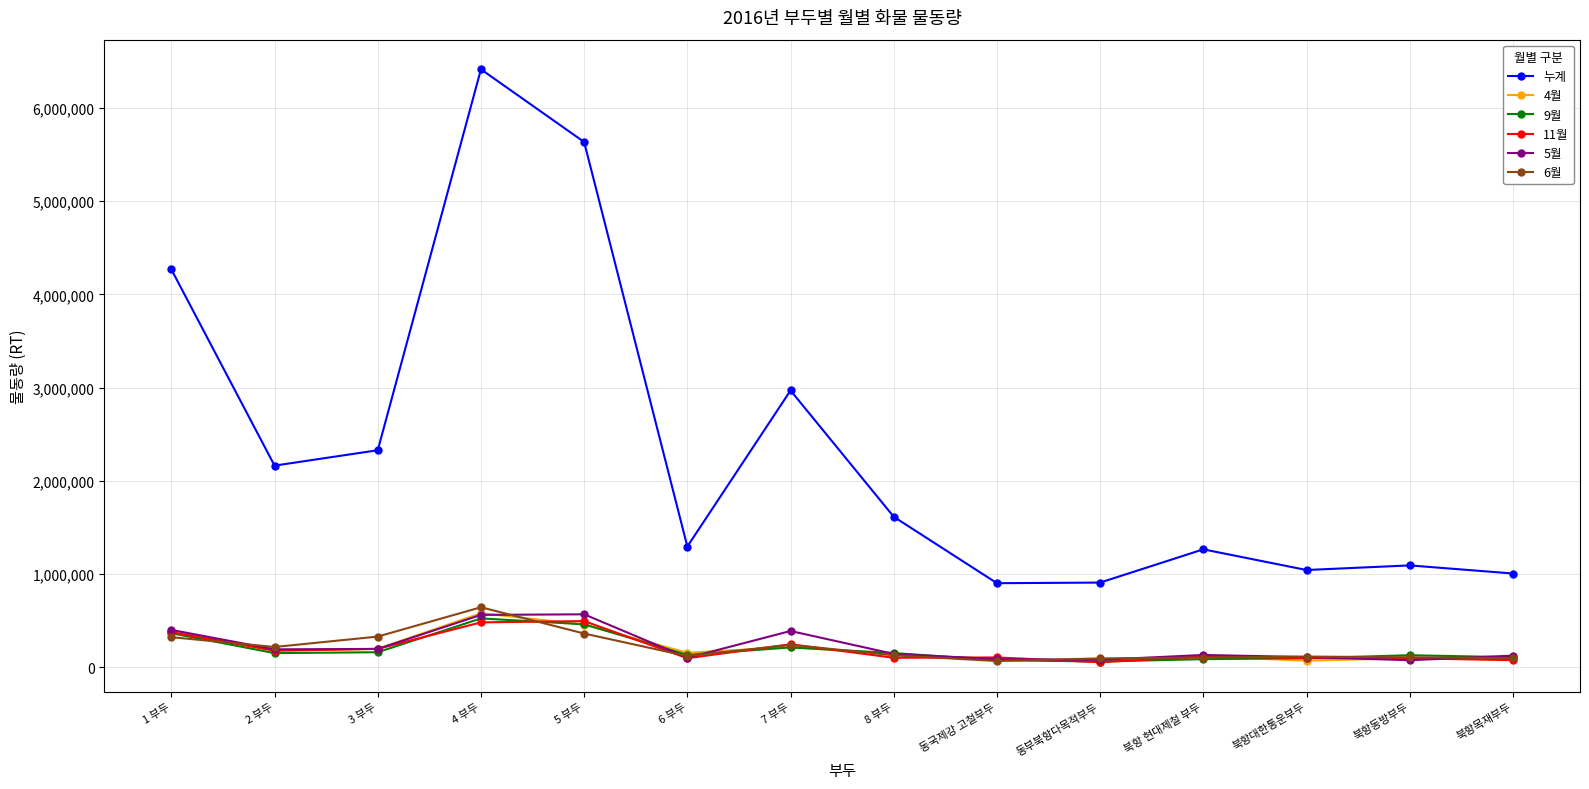

What is the spread (max minus min) of values at 북항대한통운부두?

973348